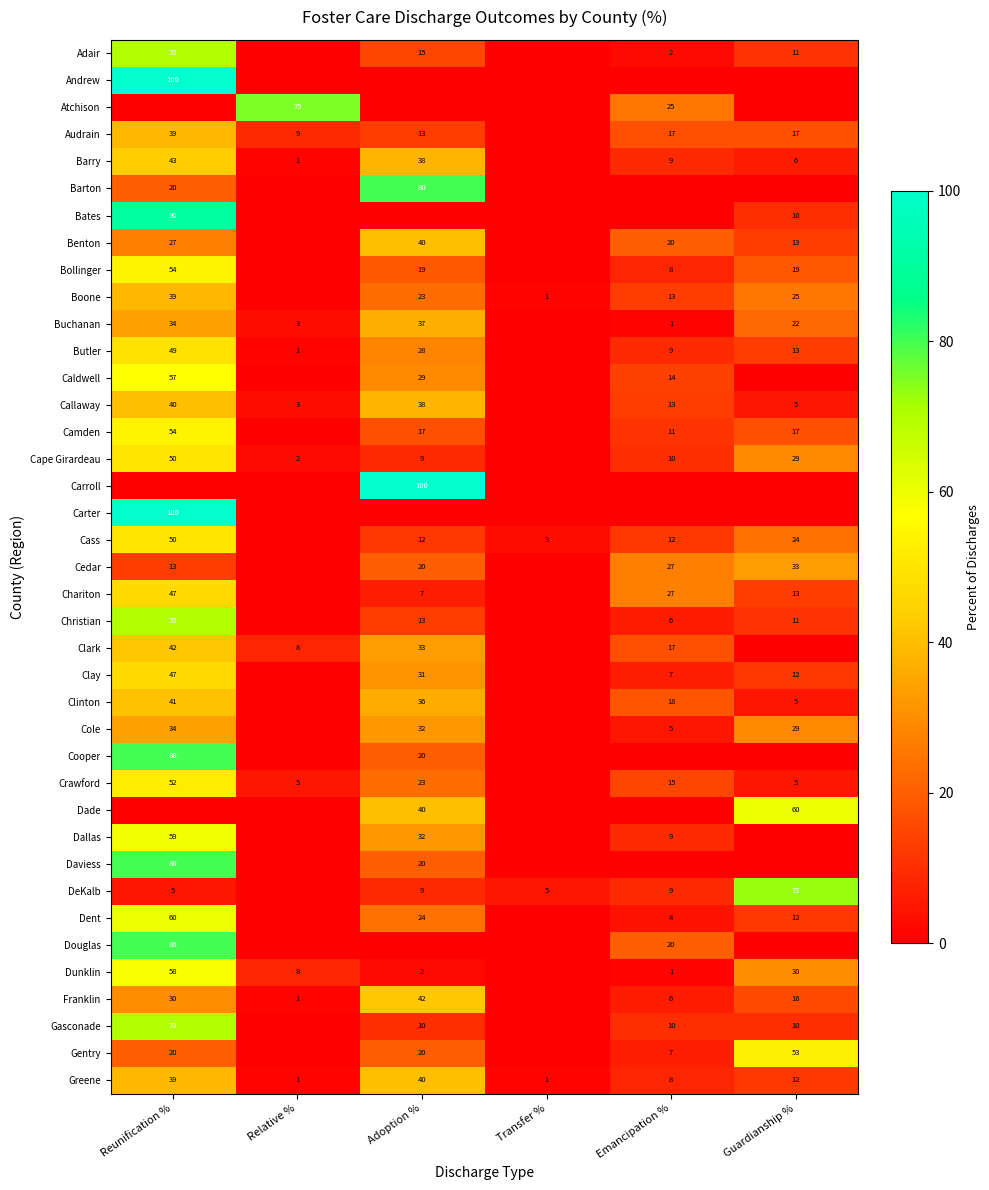

What is the sum of the Benton values at Adoption % and Emancipation %?

60